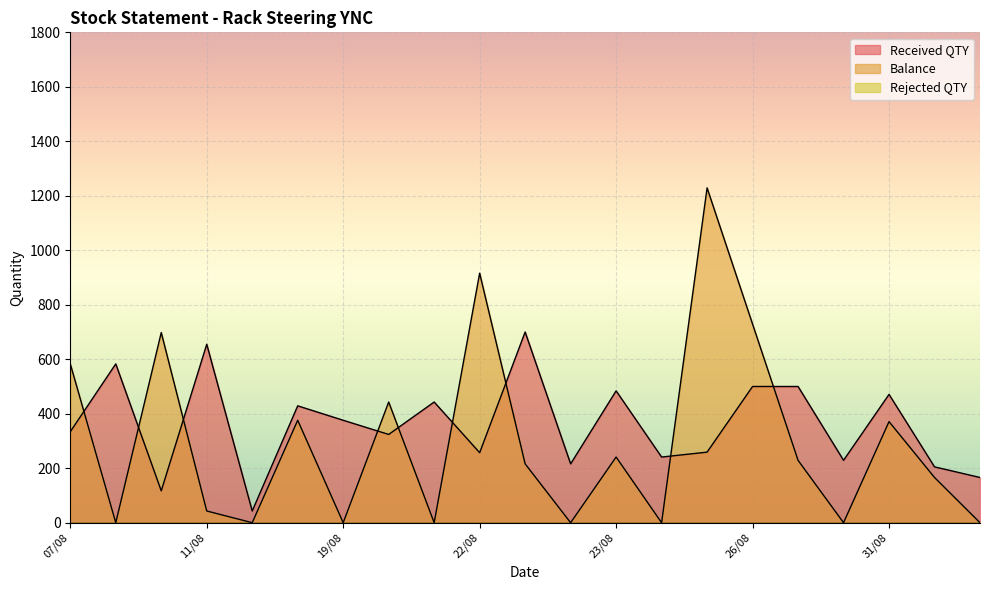

True or false: Received QTY and Balance cross at least once.

True